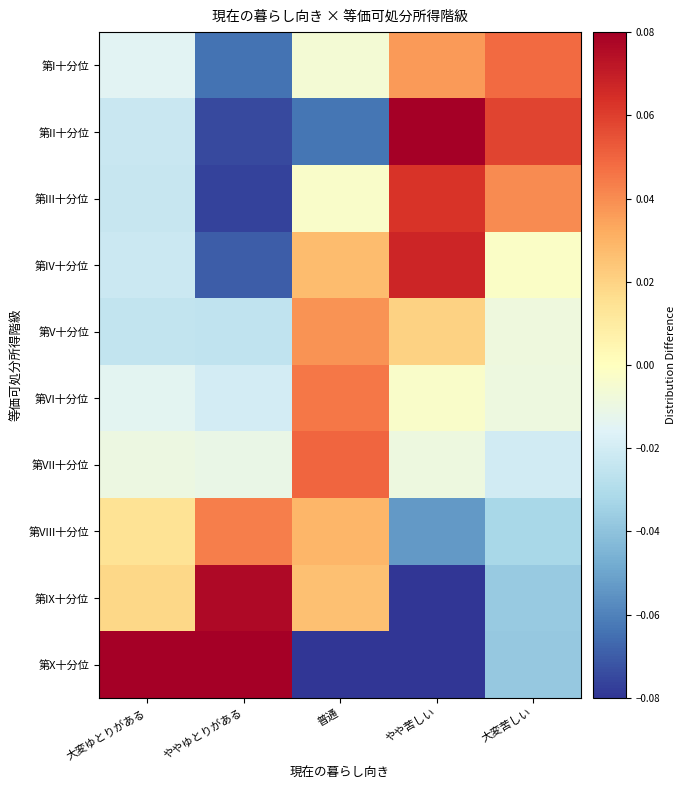

Which has a higher value, ややゆとりがある or やや苦しい?

やや苦しい